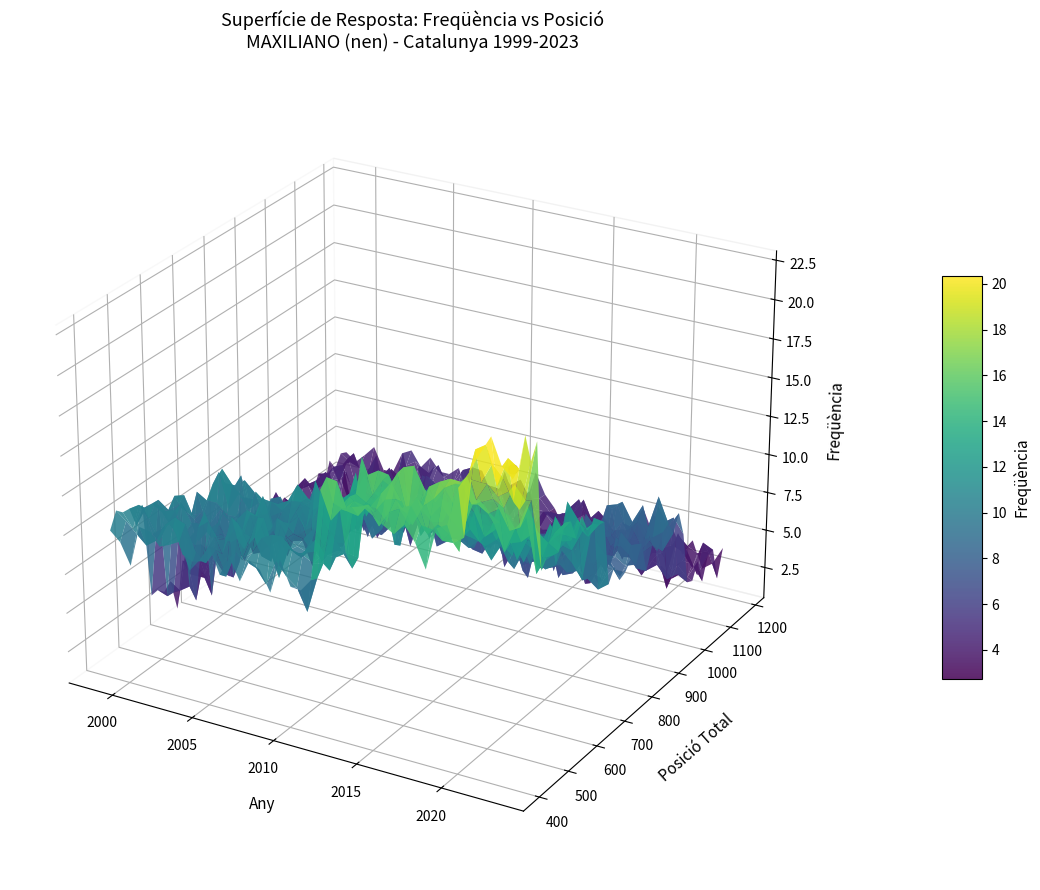

The chart shows a value of -0.0 at 2000. True or false?

False